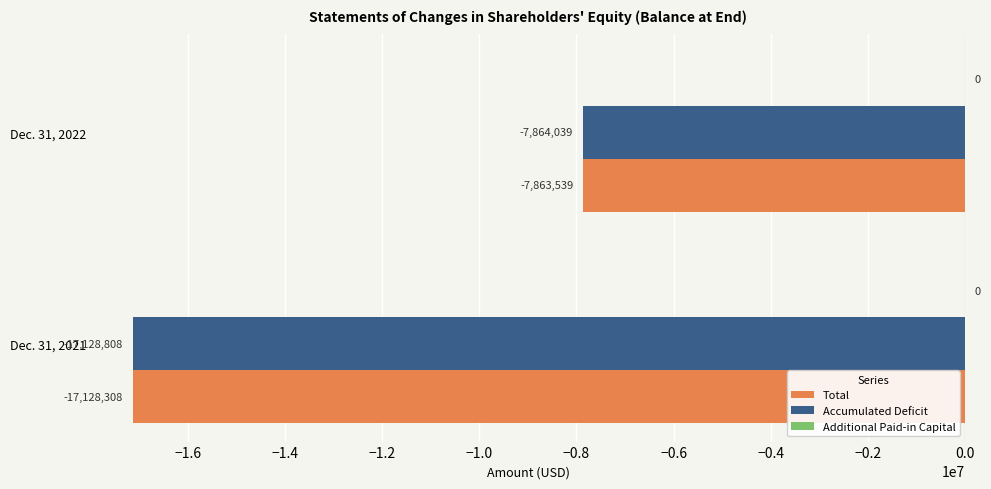

Where is Total nearest to the value -12495923?

Dec. 31, 2022